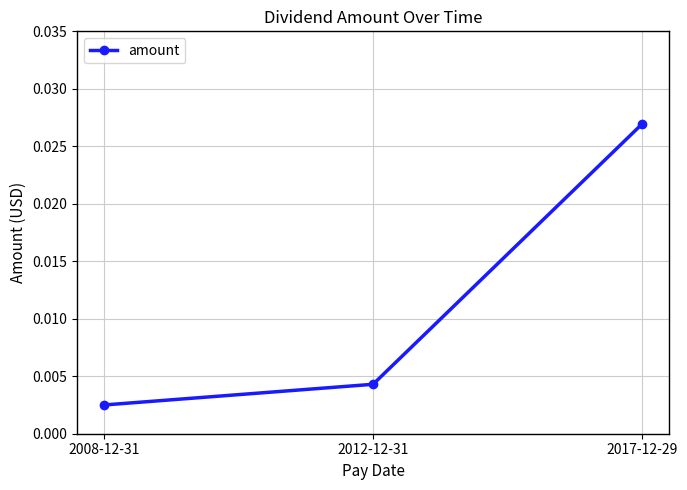

Rank the categories by value from highest to lowest.

2017-12-29, 2012-12-31, 2008-12-31